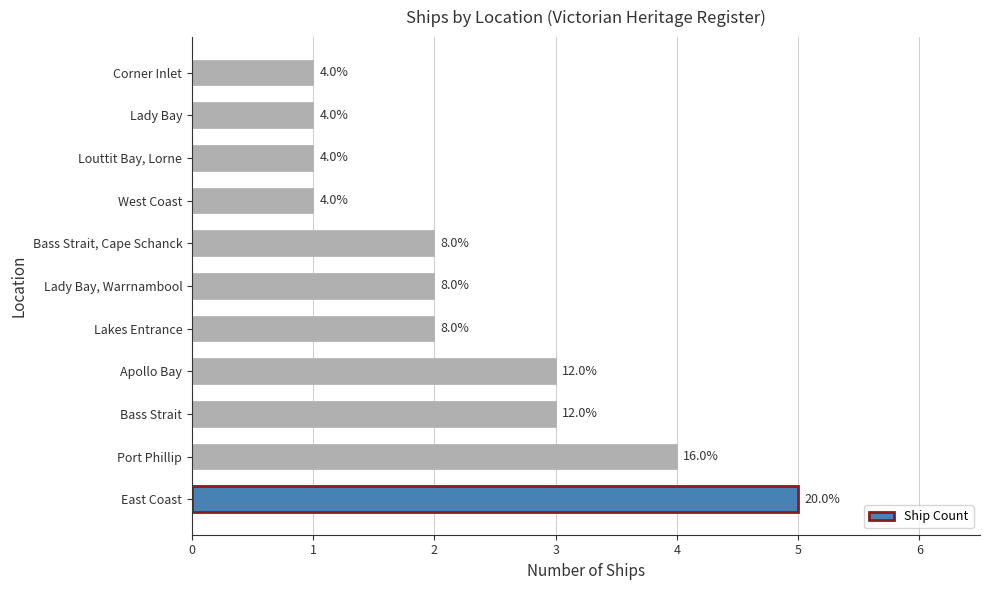

List the labels in order of value, smallest first.

West Coast, Louttit Bay, Lorne, Lady Bay, Corner Inlet, Lakes Entrance, Lady Bay, Warrnambool, Bass Strait, Cape Schanck, Bass Strait, Apollo Bay, Port Phillip, East Coast